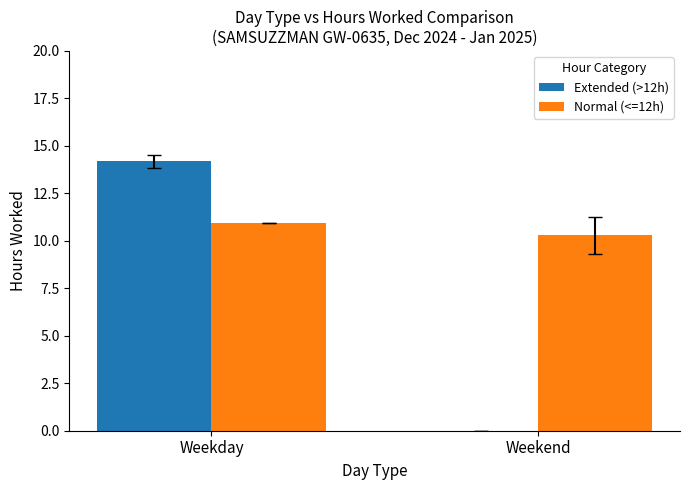

What is the difference between the Normal (<=12h) values at Weekend and Weekday?

0.6